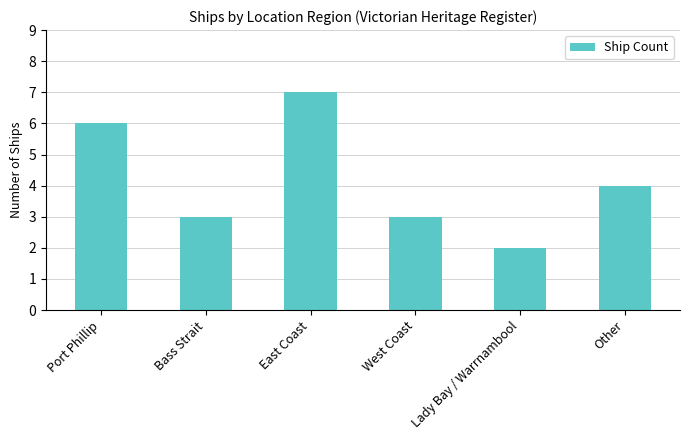

What position from the left is Port Phillip?

1